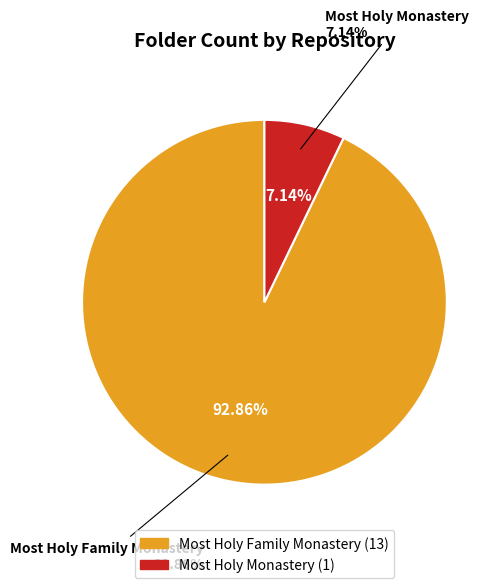

Which slice is the smallest?

Most Holy Monastery